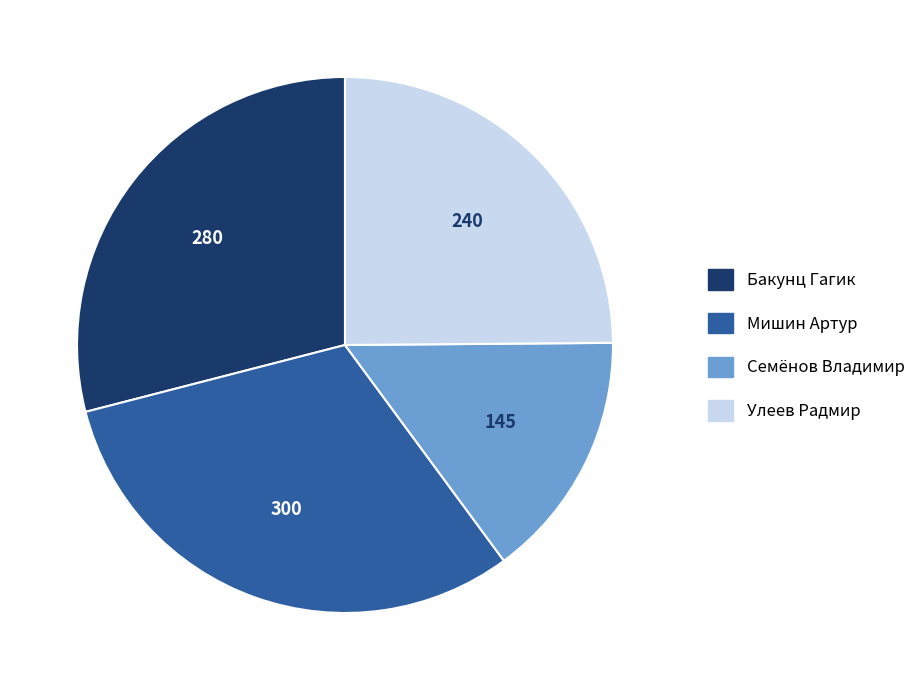

Does any single category account for the majority?

No